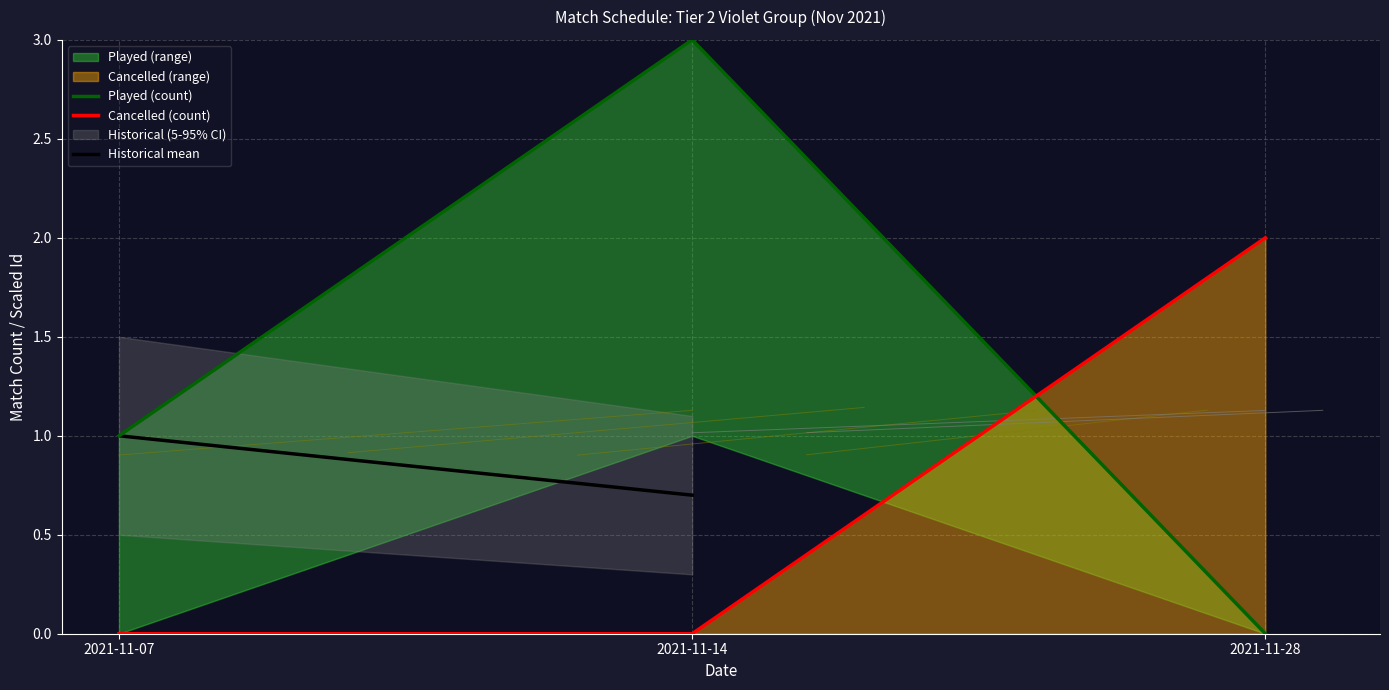

List the series in order of their peak value, lowest first.

Historical mean, Cancelled (count), Played (count)